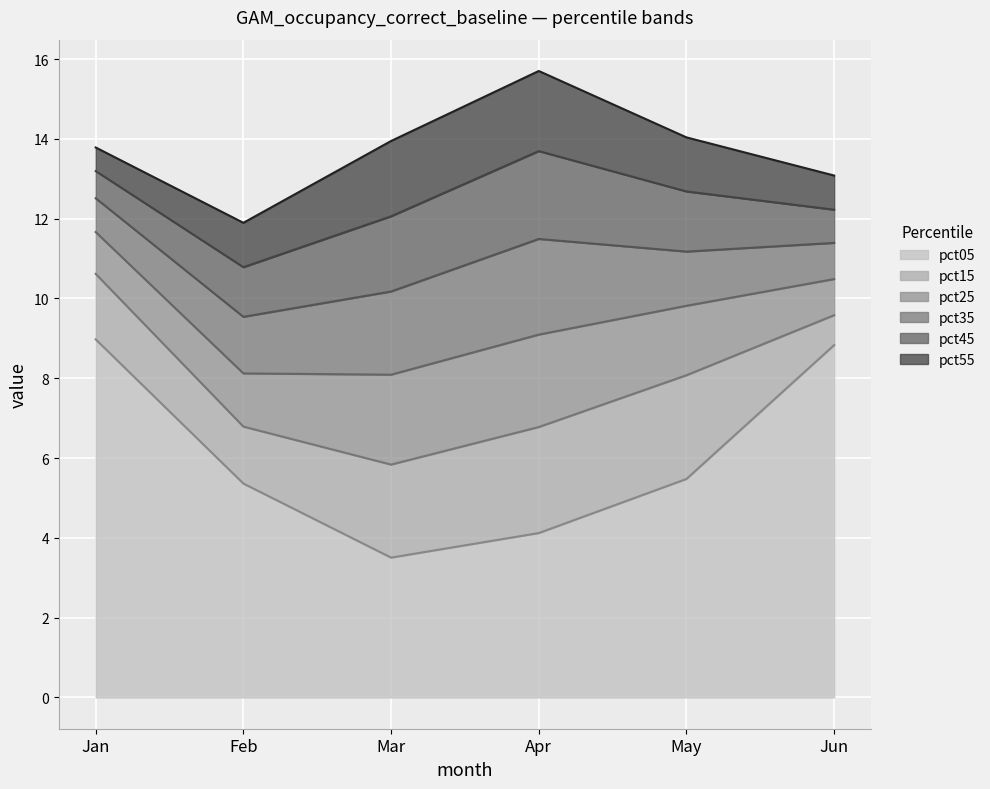

True or false: pct35 has a value of 0.8 at May.

False